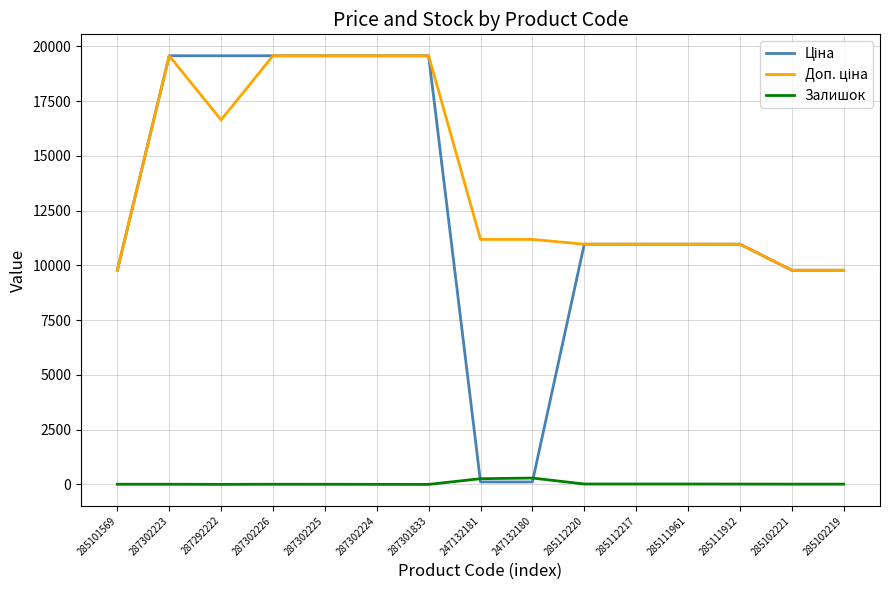

Is this an area chart (filled region under the line)?

No